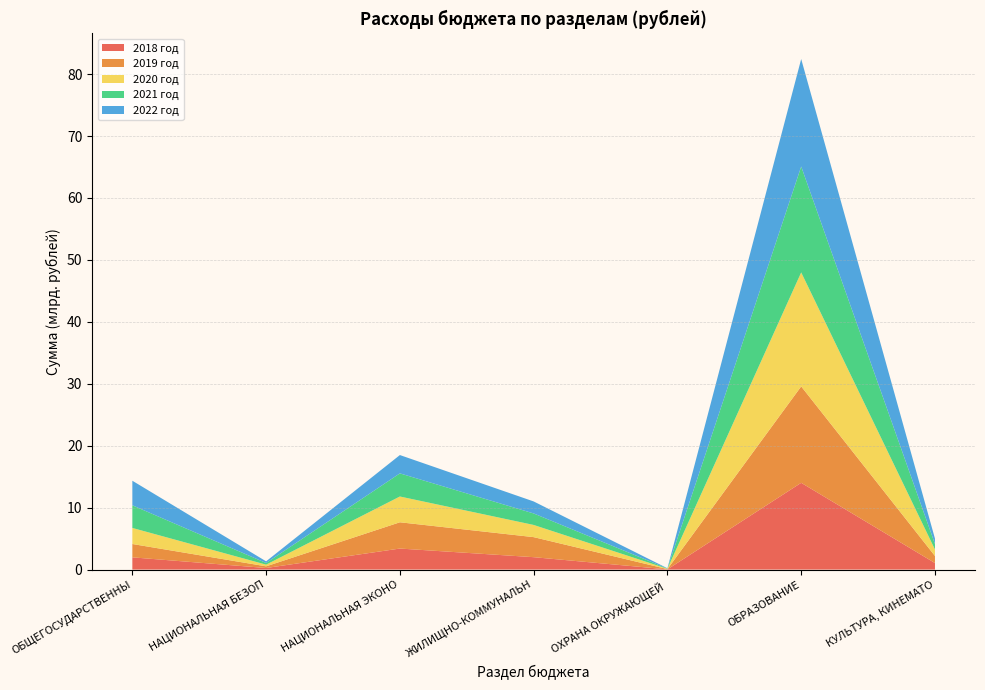

Reading left to right, transcribe all the data shown in this chart.

2018 год: 1974924376.2	254699910.9	3395309434.4	2002127779.5	33437896.4	14007072230.2	1054711601.1
2019 год: 2155033114.7	269171145.7	4240789830.4	3237371971.5	42606504.7	15566224021.7	1143752193.1
2020 год: 2591967647.7	272755349.6	4162630523.3	1966245611.5	56755611.3	18404591624.2	1048163843.0
2021 год: 3655273971.6	265539919.9	3733825832.4	1855520505.4	40128404.4	17097105942.7	878243684.2
2022 год: 3966845658.1	268681648.4	2957734785.6	1940465404.0	39718176.4	17355466060.4	878792953.5